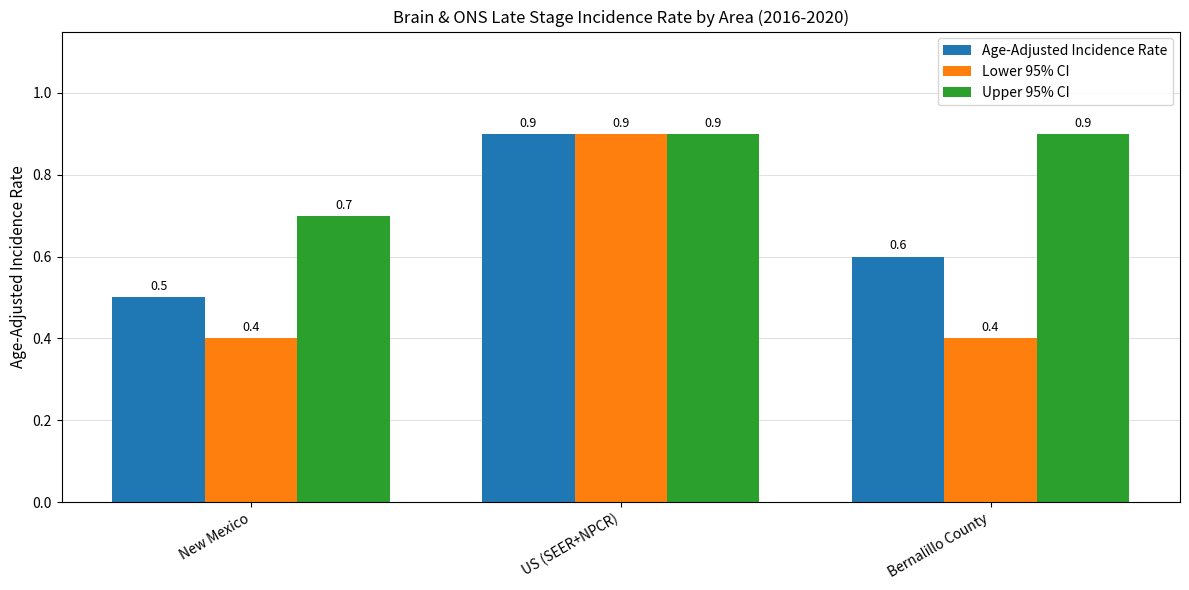

Reading left to right, list all the values displayed in this chart.

Age-Adjusted Incidence Rate: 0.5	0.9	0.6
Lower 95% CI: 0.4	0.9	0.4
Upper 95% CI: 0.7	0.9	0.9